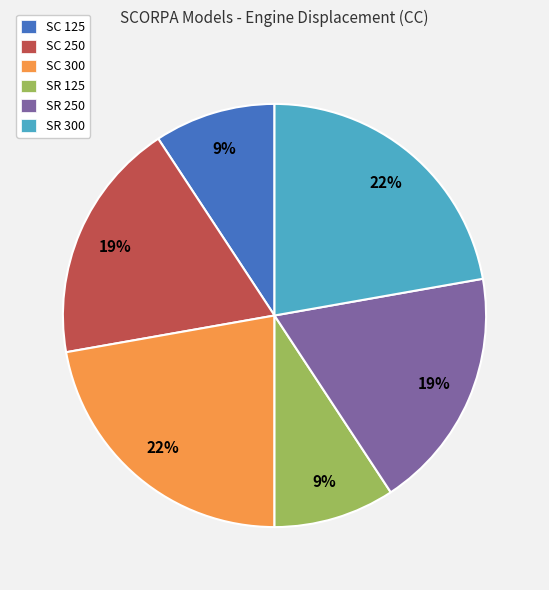

True or false: SC 125 accounts for 1% of the total.

False